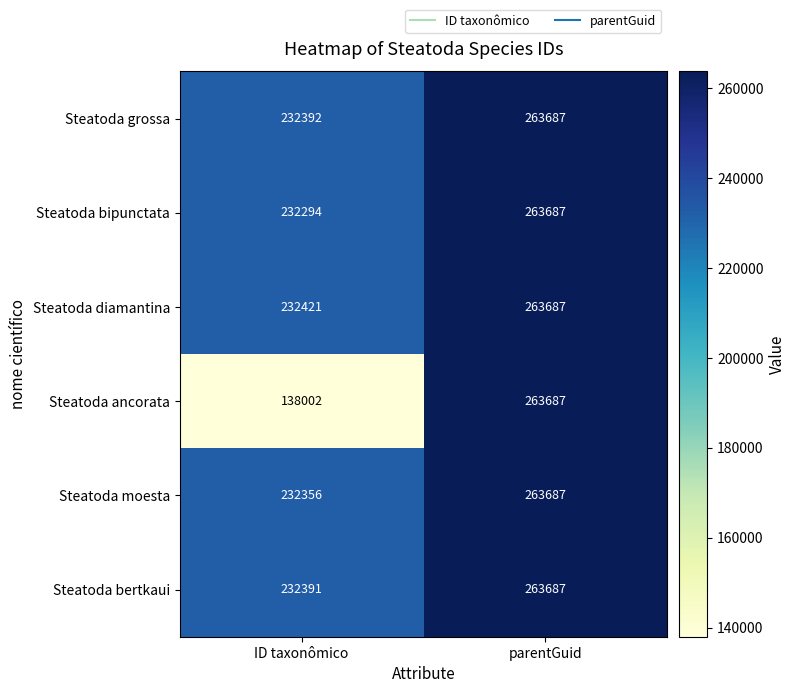

Between ID taxonômico and parentGuid, which series saw the biggest shift?

Steatoda ancorata